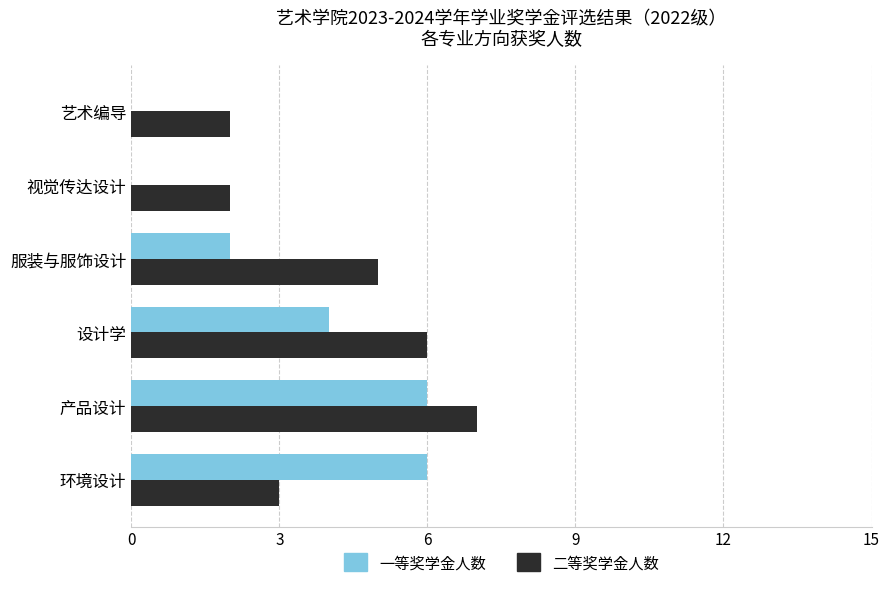

What value does the 二等奖学金人数 series have at 服装与服饰设计?

5